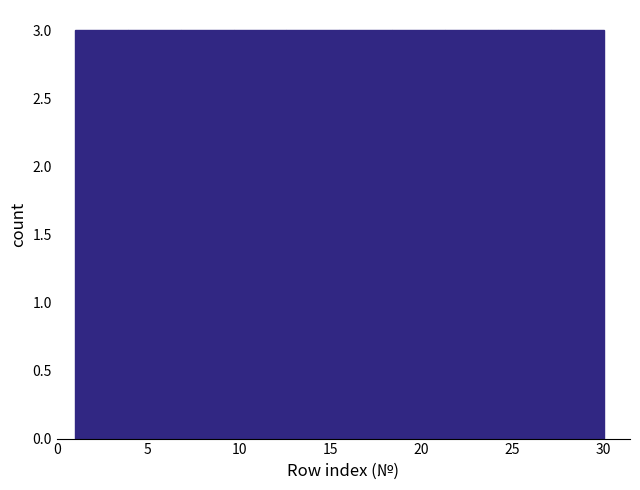

Reading left to right, list every bar in this chart as the range it spans on the x-axis followed by its height. Neither the bar edges nor the heights are printed on the chart, so give them approximately, as read against the axes.

1.0 to 3.9: 3
3.9 to 6.8: 3
6.8 to 9.7: 3
9.7 to 12.6: 3
12.6 to 15.5: 3
15.5 to 18.4: 3
18.4 to 21.3: 3
21.3 to 24.2: 3
24.2 to 27.1: 3
27.1 to 30.0: 3